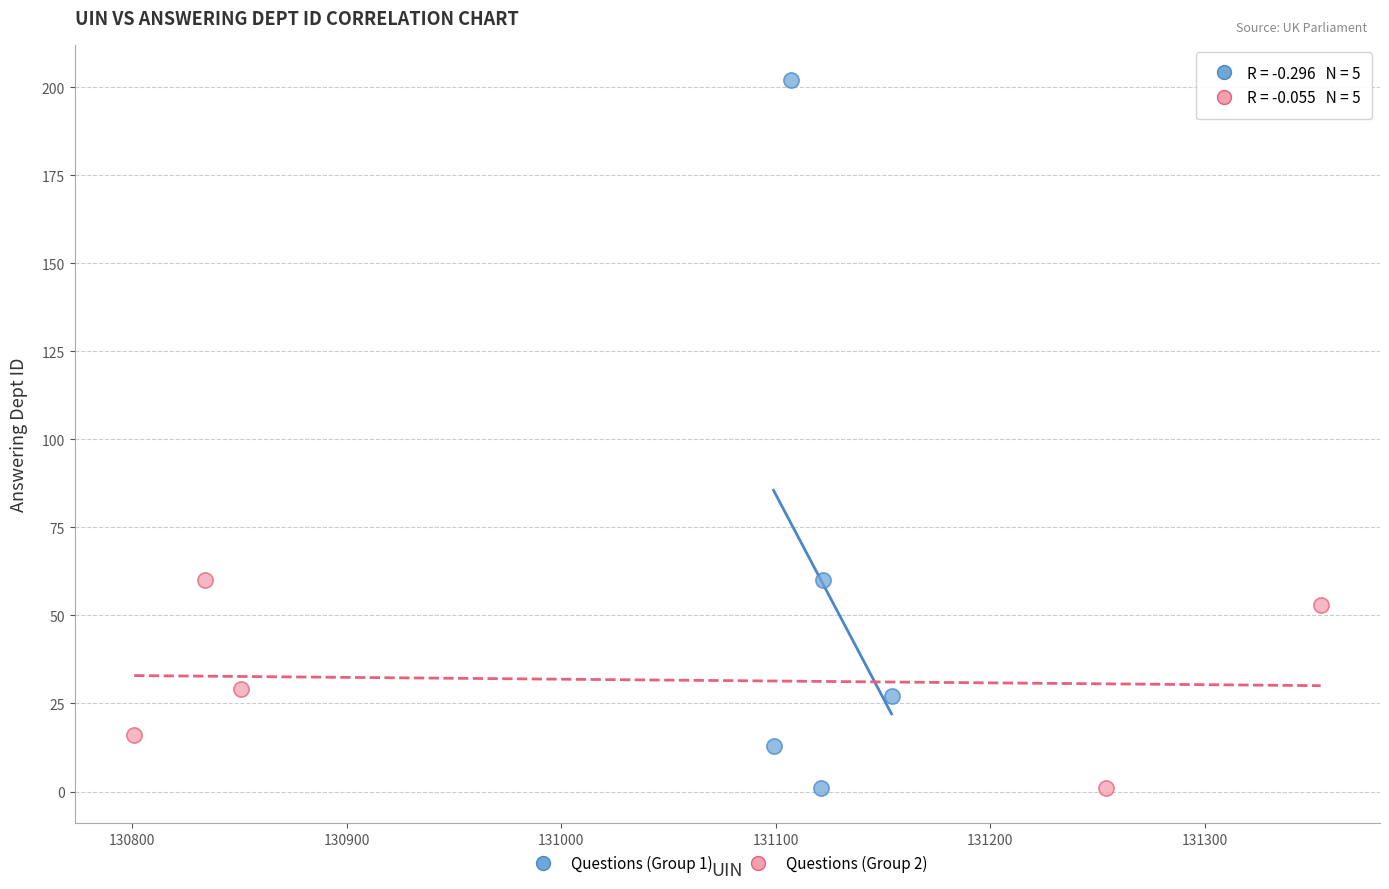

Which series contains the highest Y value?

Questions (Group 1)